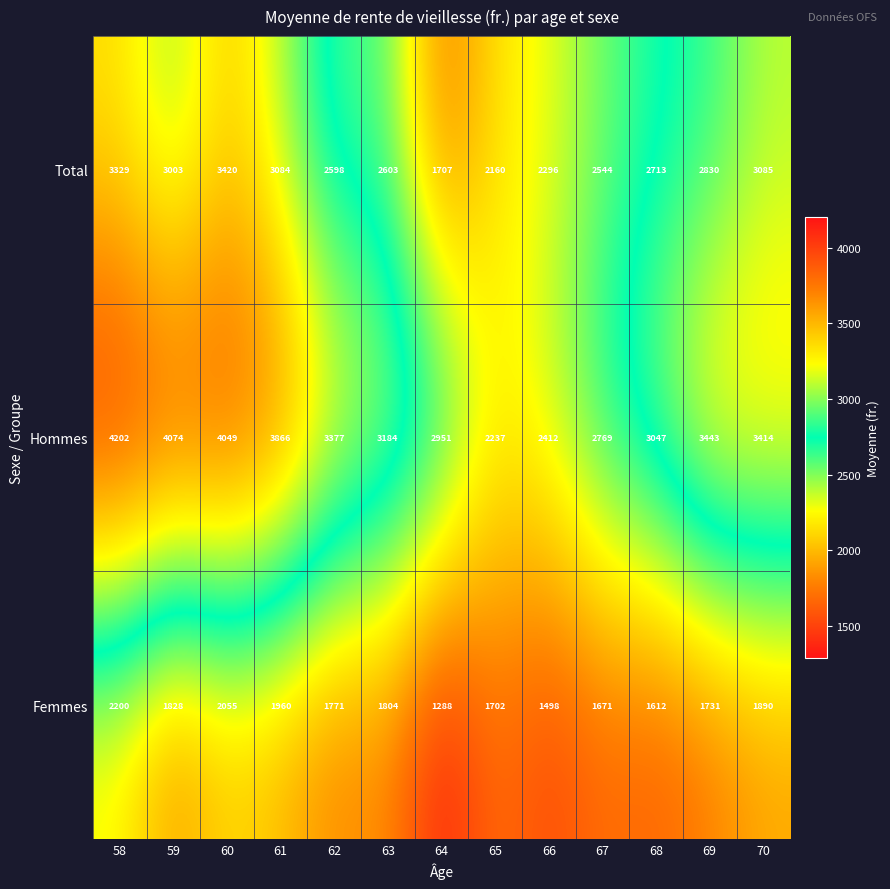

How many distinct data groups are displayed?

3